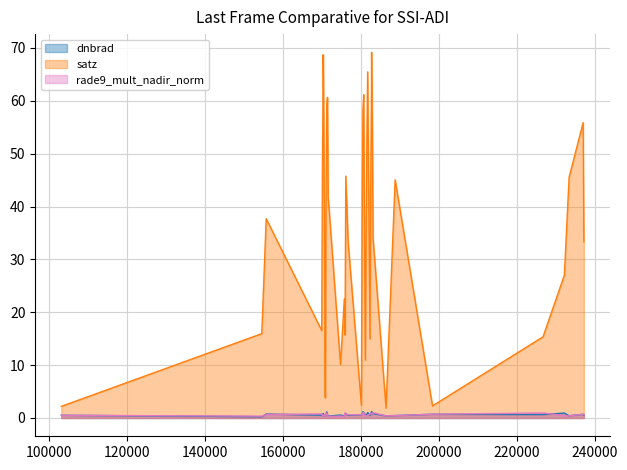

Which series has the largest range (max minus min)?

satz